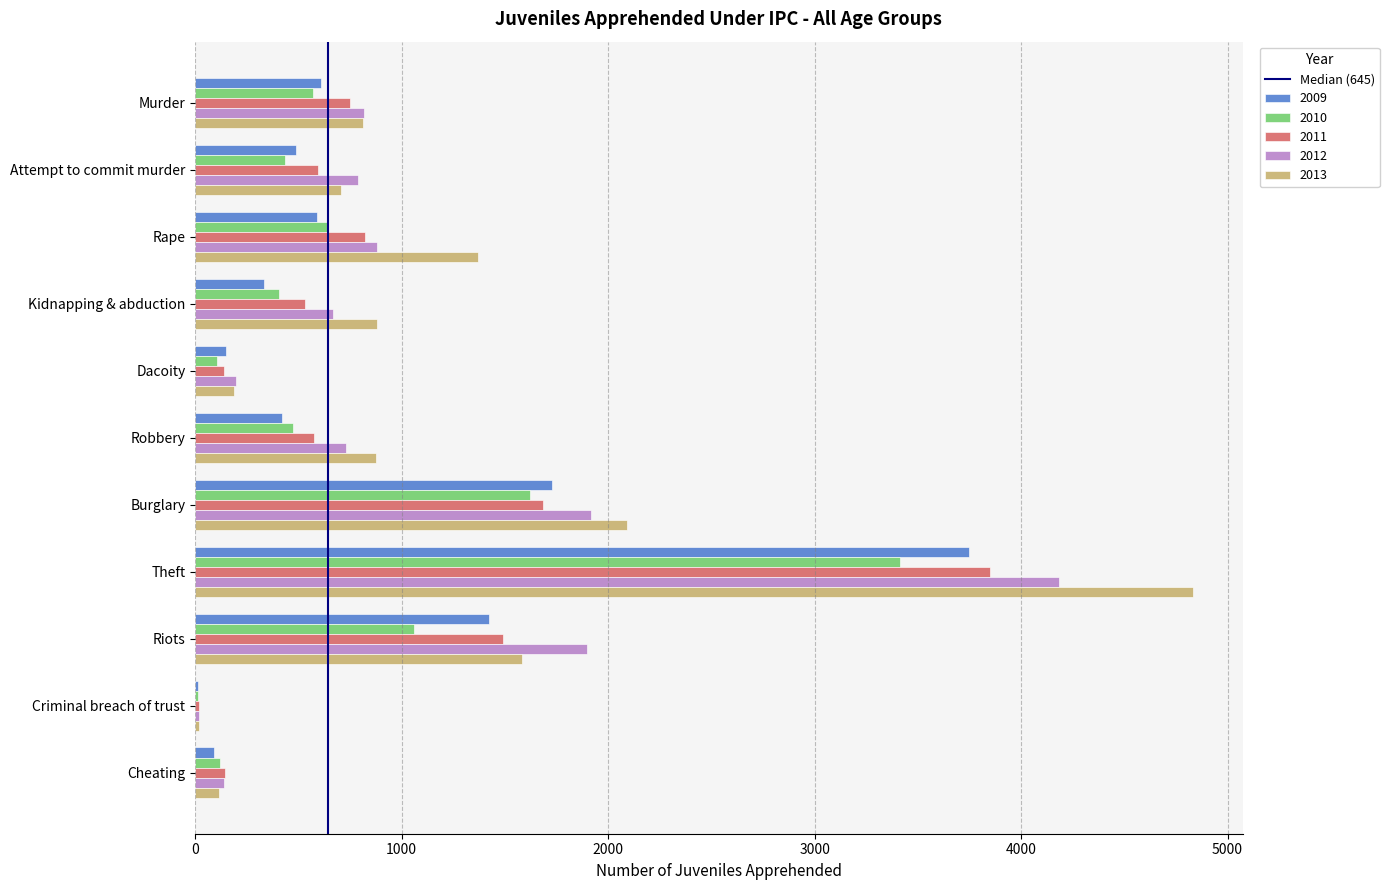

What is the sum of the 2013 values at Robbery and Burglary?

2968